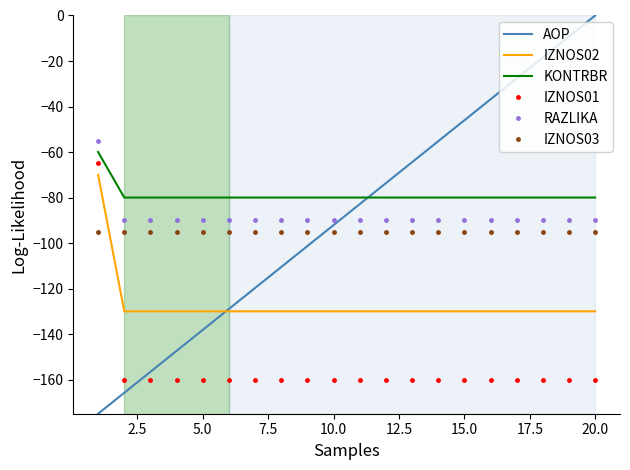

Reading left to right, list all the values displayed in this chart.

AOP: -175.0	-165.8	-156.6	-147.4	-138.2	-128.9	-119.7	-110.5	-101.3	-92.1	-82.9	-73.7	-64.5	-55.3	-46.1	-36.8	-27.6	-18.4	-9.2	0.0
IZNOS02: -70.0	-130.0	-130.0	-130.0	-130.0	-130.0	-130.0	-130.0	-130.0	-130.0	-130.0	-130.0	-130.0	-130.0	-130.0	-130.0	-130.0	-130.0	-130.0	-130.0
KONTRBR: -60.0	-80.0	-80.0	-80.0	-80.0	-80.0	-80.0	-80.0	-80.0	-80.0	-80.0	-80.0	-80.0	-80.0	-80.0	-80.0	-80.0	-80.0	-80.0	-80.0
IZNOS01: -65.0	-160.0	-160.0	-160.0	-160.0	-160.0	-160.0	-160.0	-160.0	-160.0	-160.0	-160.0	-160.0	-160.0	-160.0	-160.0	-160.0	-160.0	-160.0	-160.0
RAZLIKA: -55.0	-90.0	-90.0	-90.0	-90.0	-90.0	-90.0	-90.0	-90.0	-90.0	-90.0	-90.0	-90.0	-90.0	-90.0	-90.0	-90.0	-90.0	-90.0	-90.0
IZNOS03: -95.0	-95.0	-95.0	-95.0	-95.0	-95.0	-95.0	-95.0	-95.0	-95.0	-95.0	-95.0	-95.0	-95.0	-95.0	-95.0	-95.0	-95.0	-95.0	-95.0